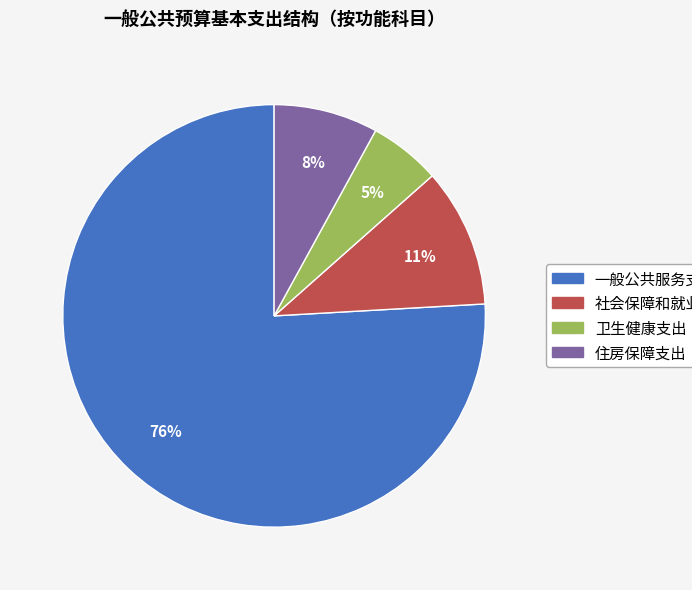

Do 卫生健康支出 and 社会保障和就业支出 together represent more than half of the pie?

No